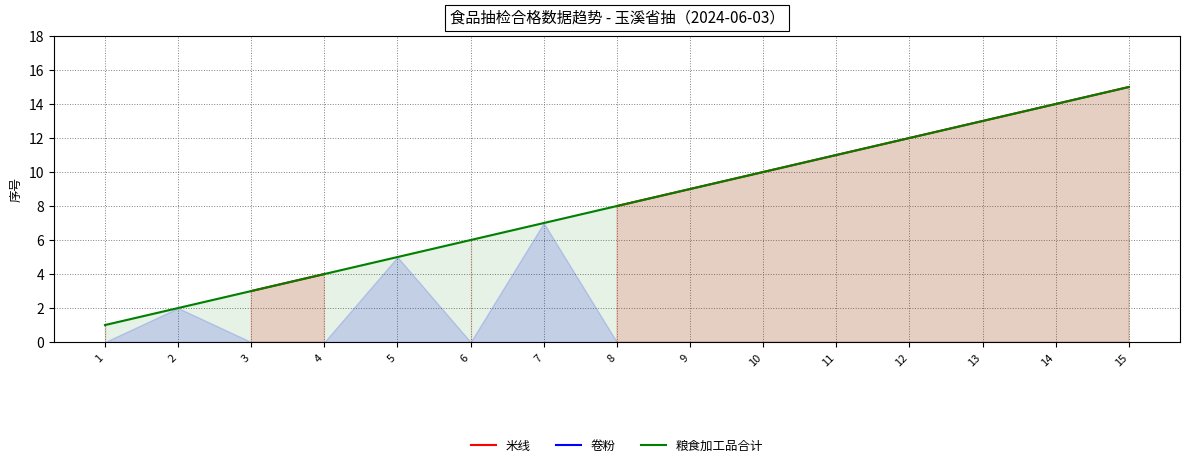

How many distinct data groups are displayed?

3